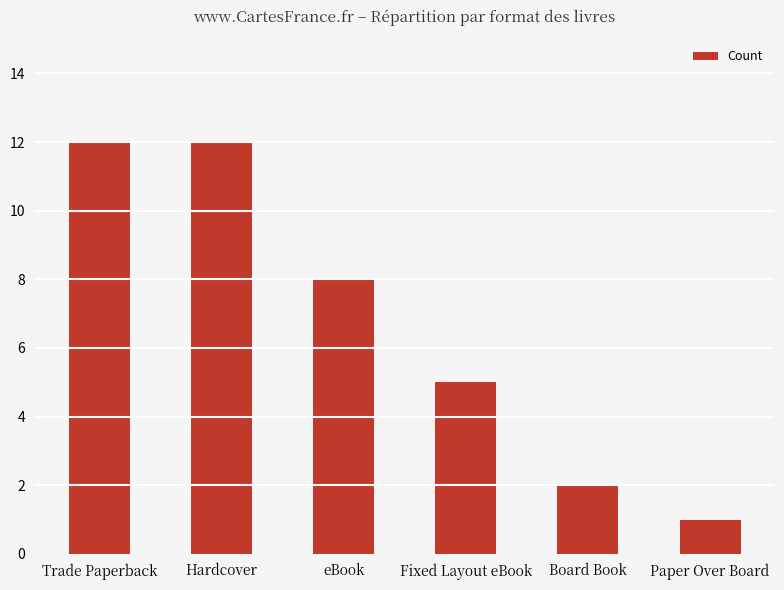

Between eBook and Trade Paperback, which is larger?

Trade Paperback